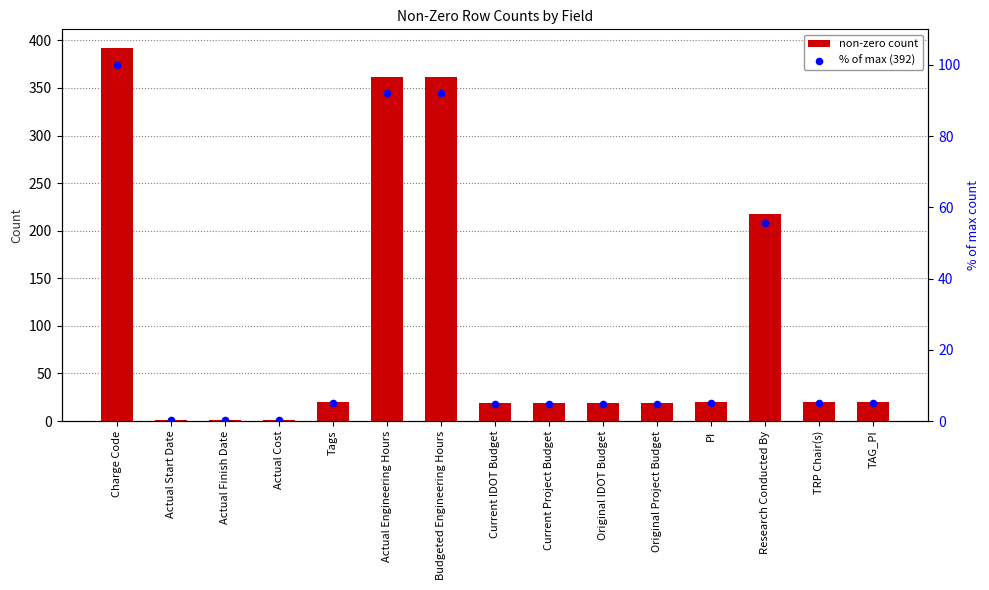

Which series reaches the maximum Y coordinate?

non-zero count